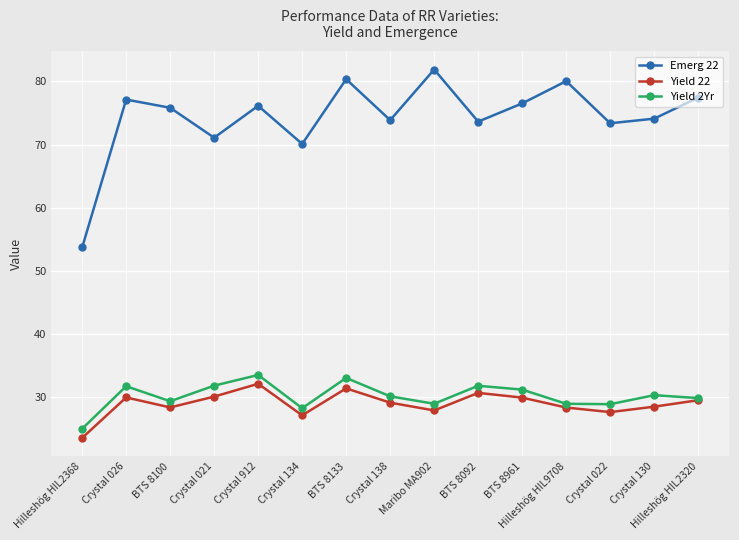

What is the total value across all series at BTS 8100?

133.6